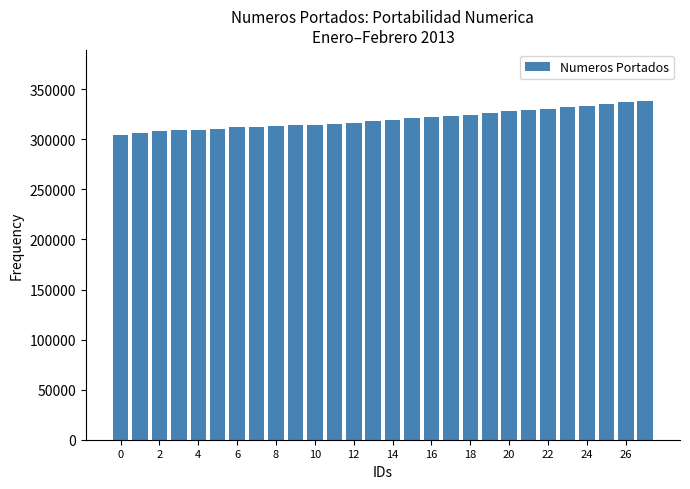

What is the smallest value displayed?

304573